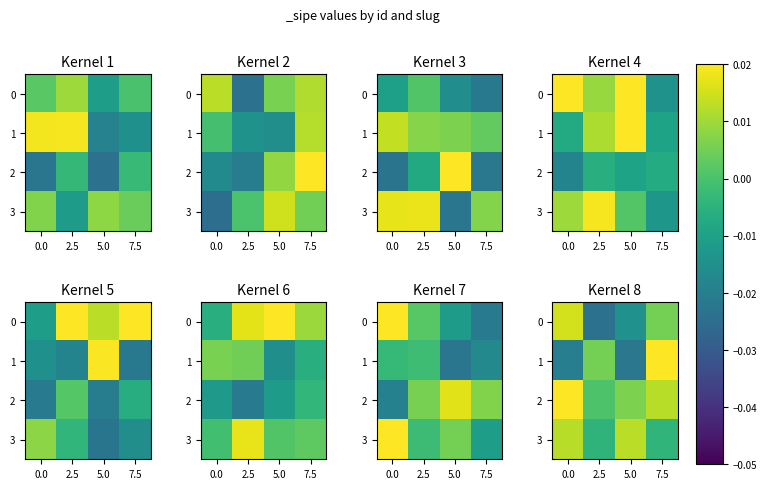

Where is 1 nearest to the value 0?

2.5